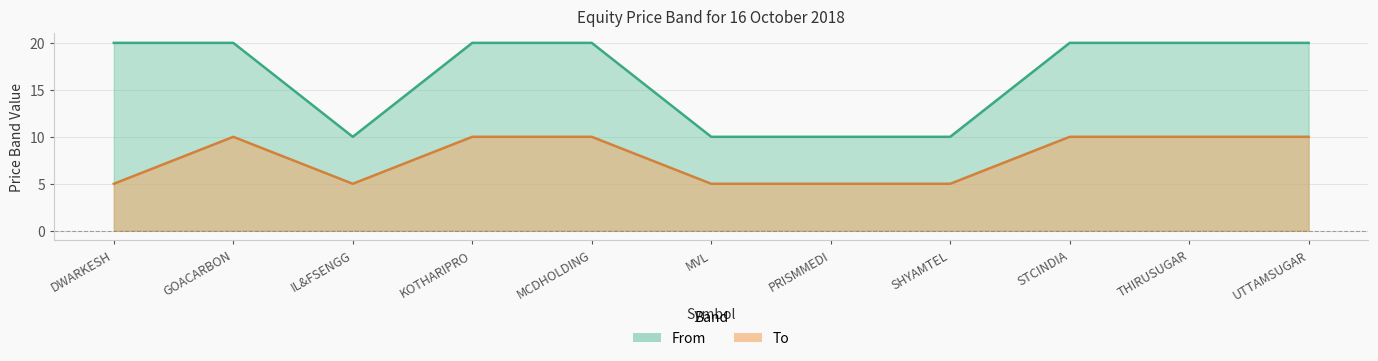

Reading left to right, extract all data points from this chart.

From: 20	20	10	20	20	10	10	10	20	20	20
To: 5	10	5	10	10	5	5	5	10	10	10